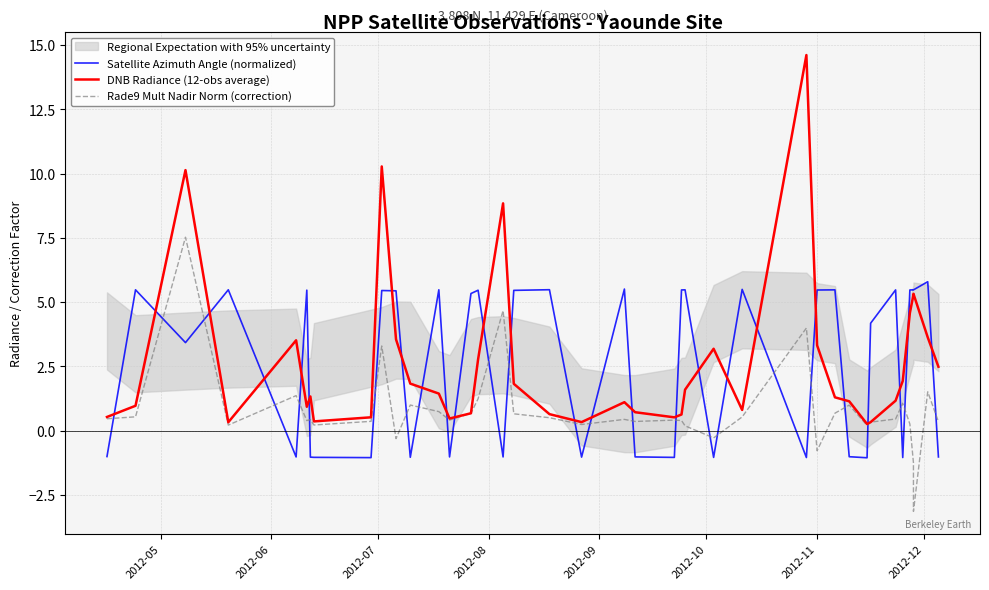

What is the difference between the maximum and minimum values in the DNB Radiance (12-obs average) series?

14.3